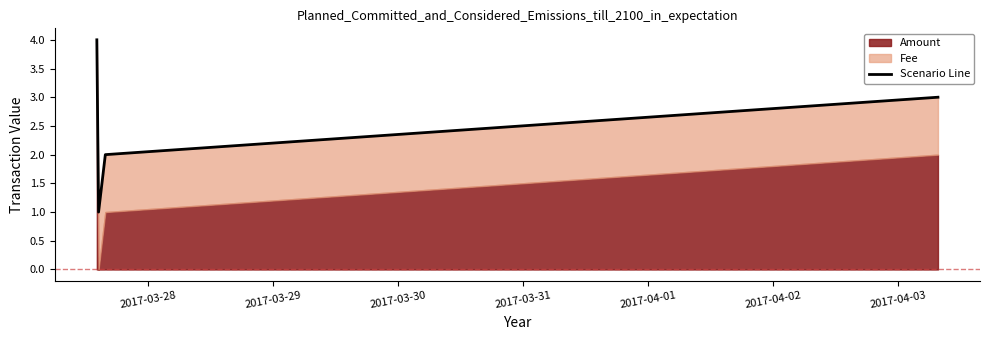

What is the average value?

2.5